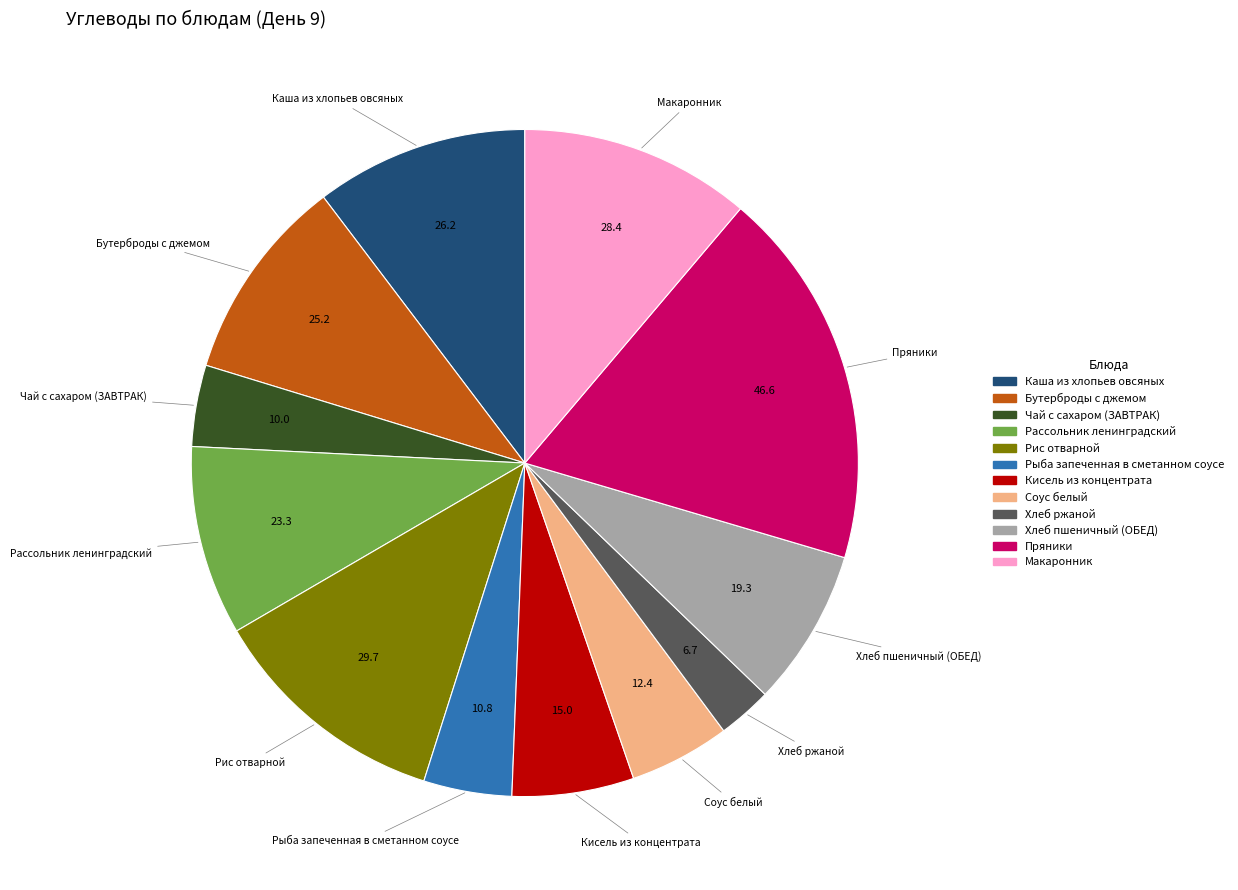

Which category has the biggest portion of the pie?

Пряники